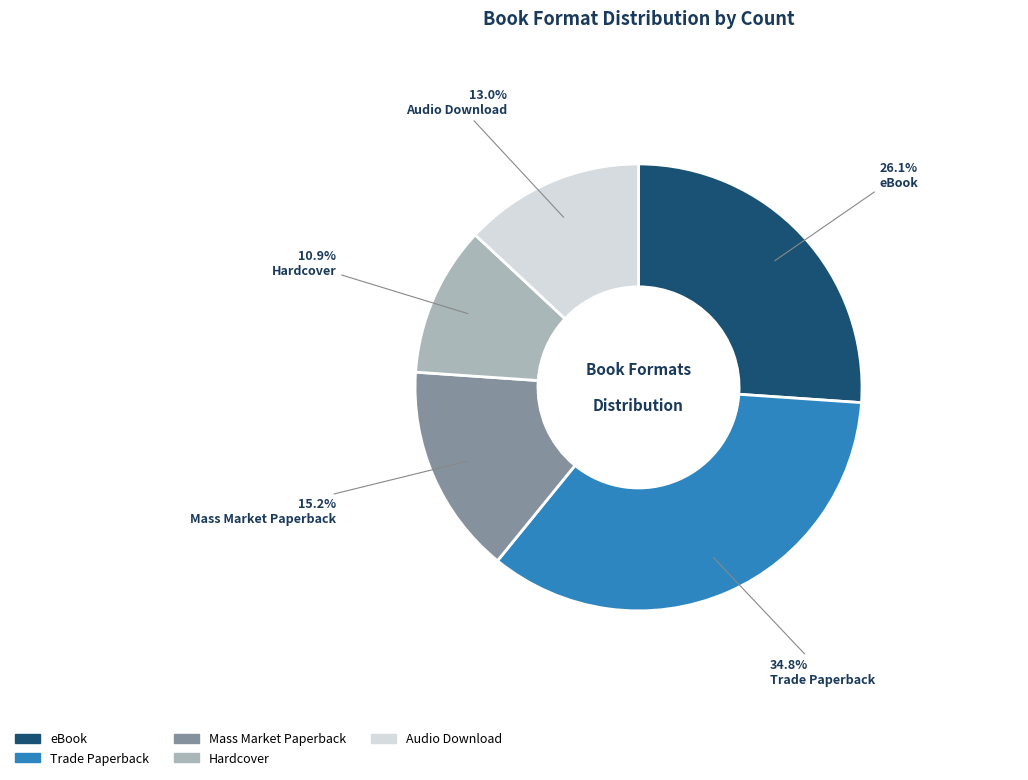

Between Trade Paperback and eBook, which is larger?

Trade Paperback